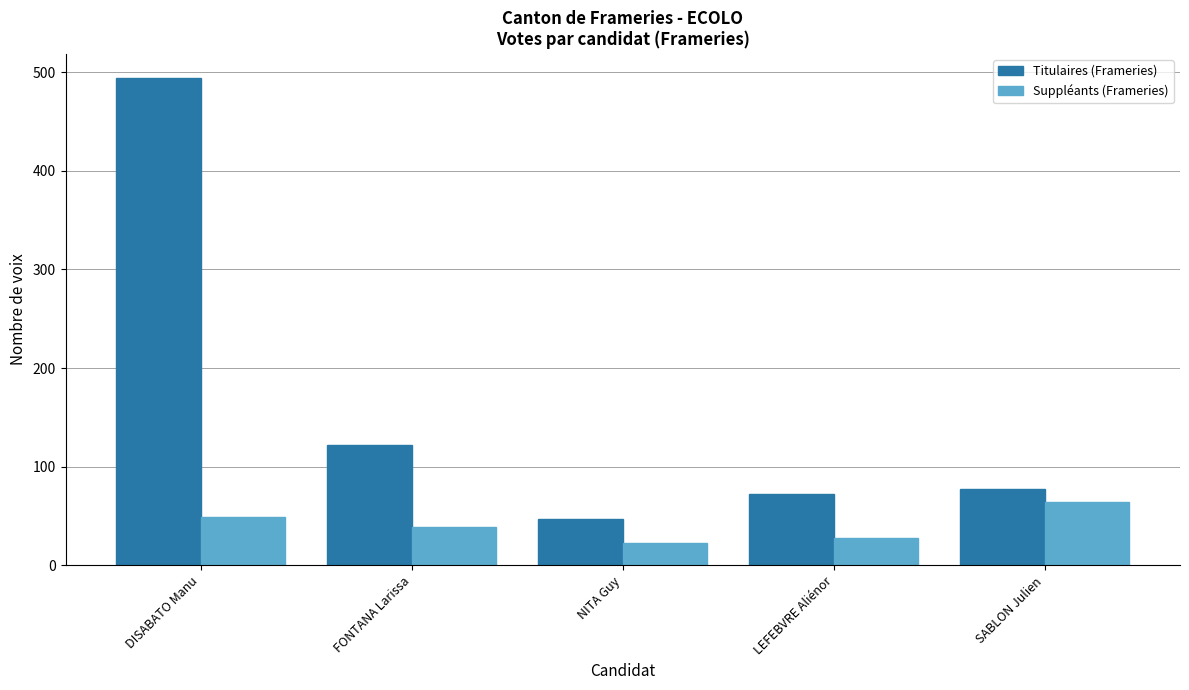

Reading left to right, extract all data points from this chart.

Titulaires (Frameries): DISABATO Manu=494	FONTANA Larissa=122	NITA Guy=47	LEFEBVRE Aliénor=72	SABLON Julien=77
Suppléants (Frameries): DISABATO Manu=49	FONTANA Larissa=39	NITA Guy=23	LEFEBVRE Aliénor=28	SABLON Julien=64